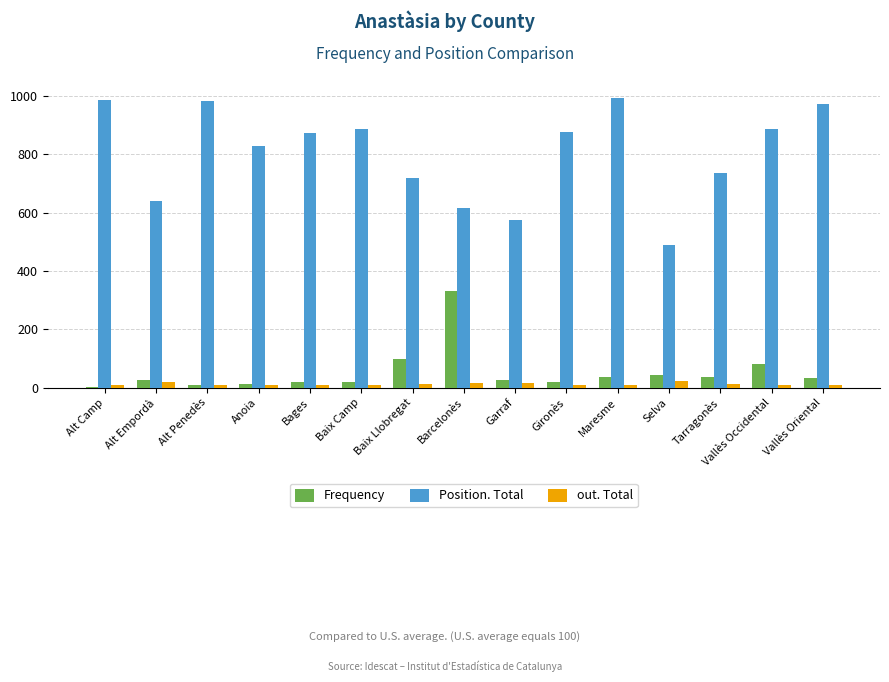

List the series in order of their peak value, lowest first.

out. Total, Frequency, Position. Total